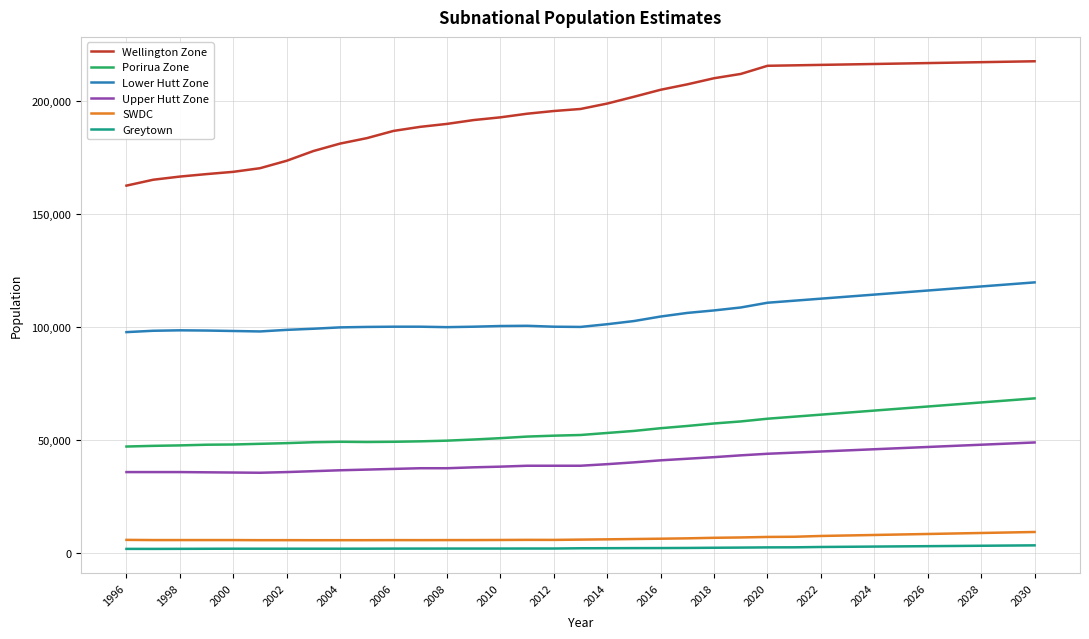

What is the sum of all Wellington Zone values?

6875000